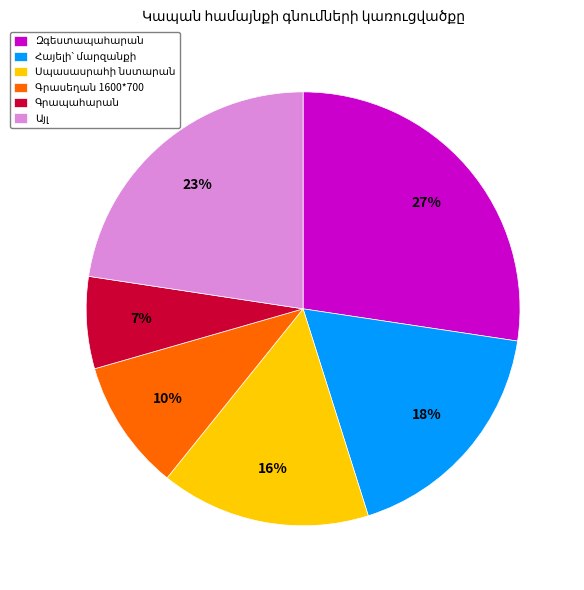

To the nearest percent, what is the average slice percentage?

17%